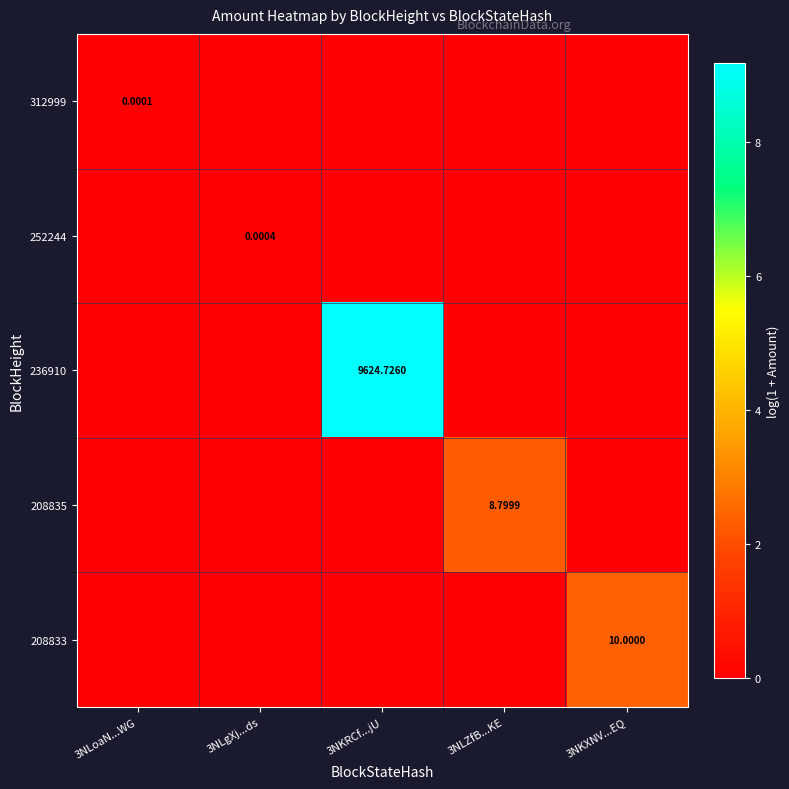

Between 3NLoaN...WG and 3NLZfB...KE, which series saw the biggest shift?

208835